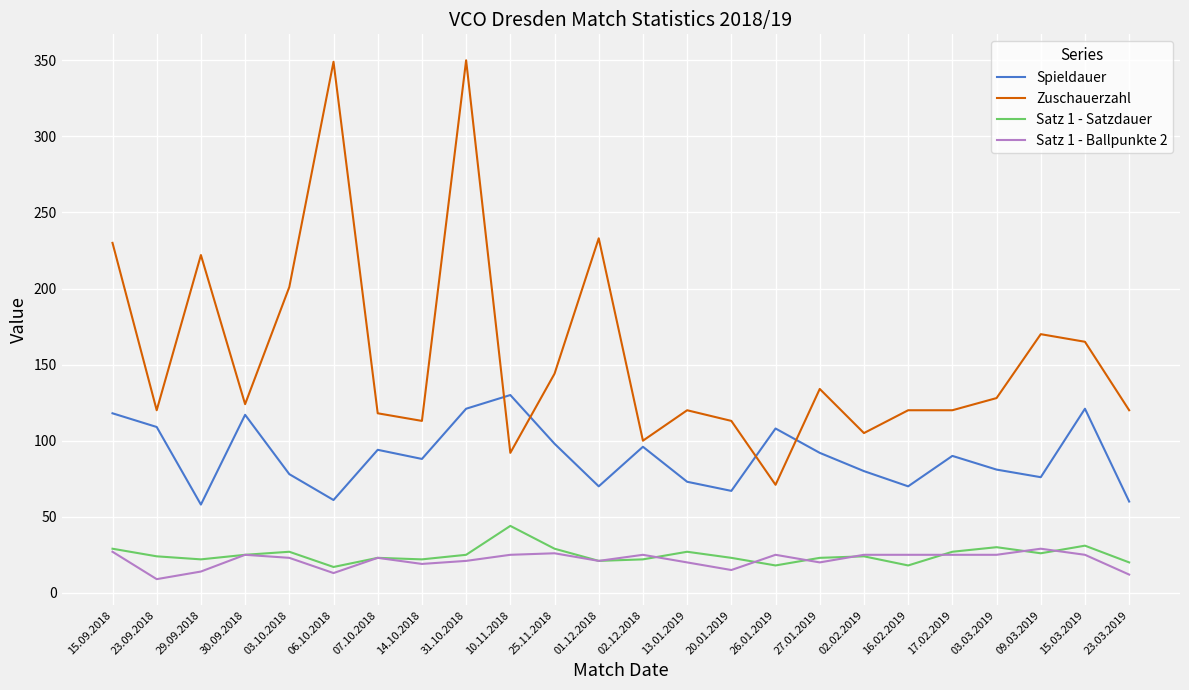

Which series has the widest spread of values?

Zuschauerzahl